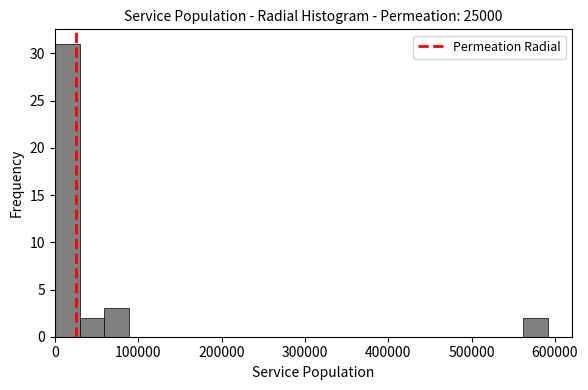

Read against the x-axis, roughly where is the centre of the tallest bar?

20000